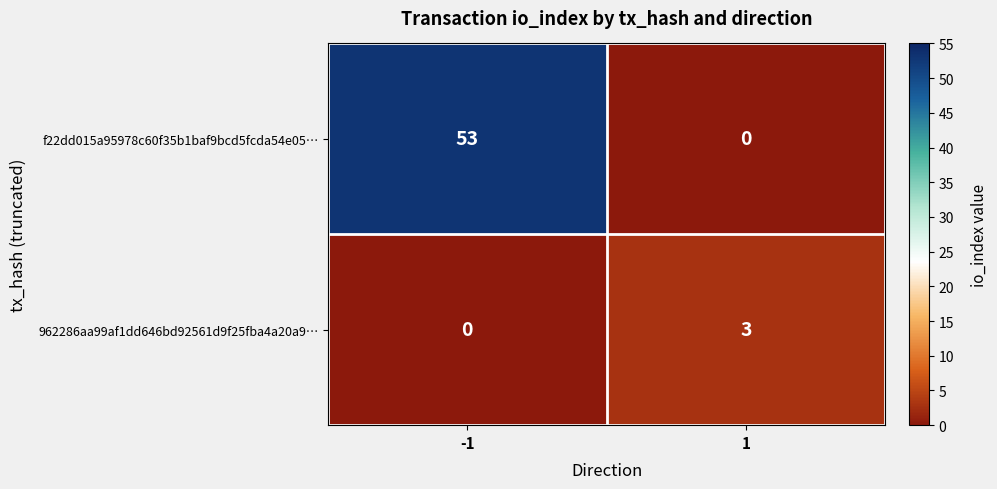

What is the sum of the f22dd015a95978c60f35b1baf9bcd5fcda54e05… values at 1 and -1?

53